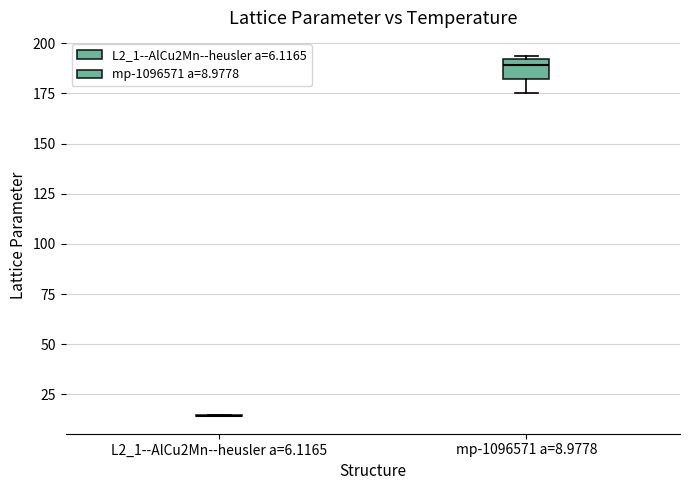

Comparing the boxes themselves (not the whiskers), which one is the tallest?

mp-1096571 a=8.9778